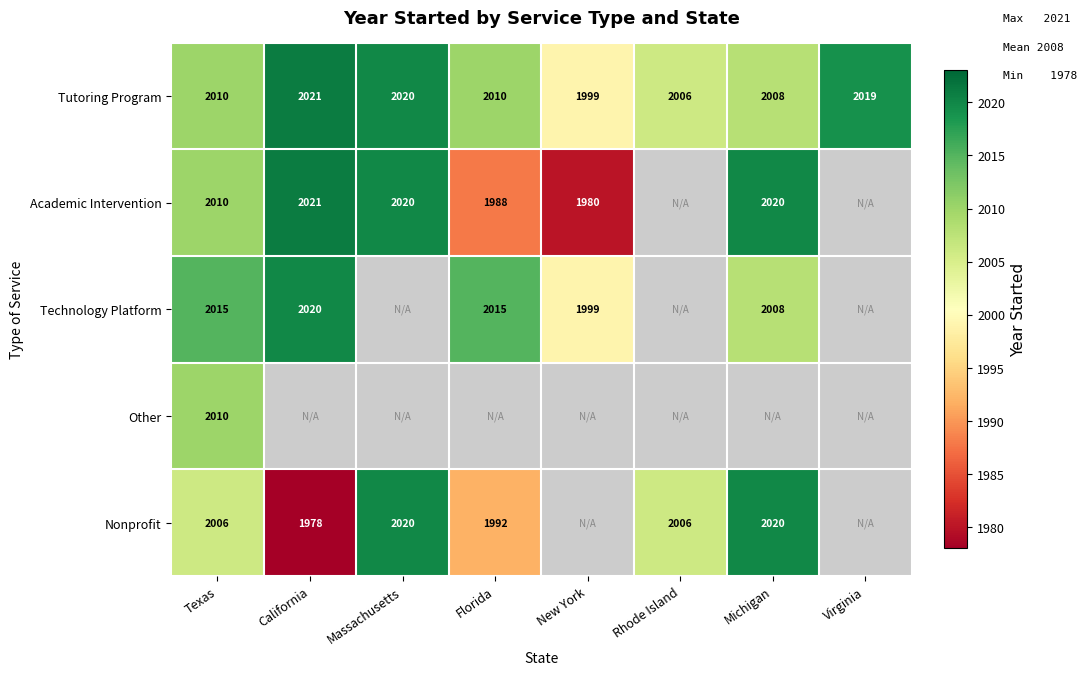

What is the average value of the Tutoring Program series?

2012